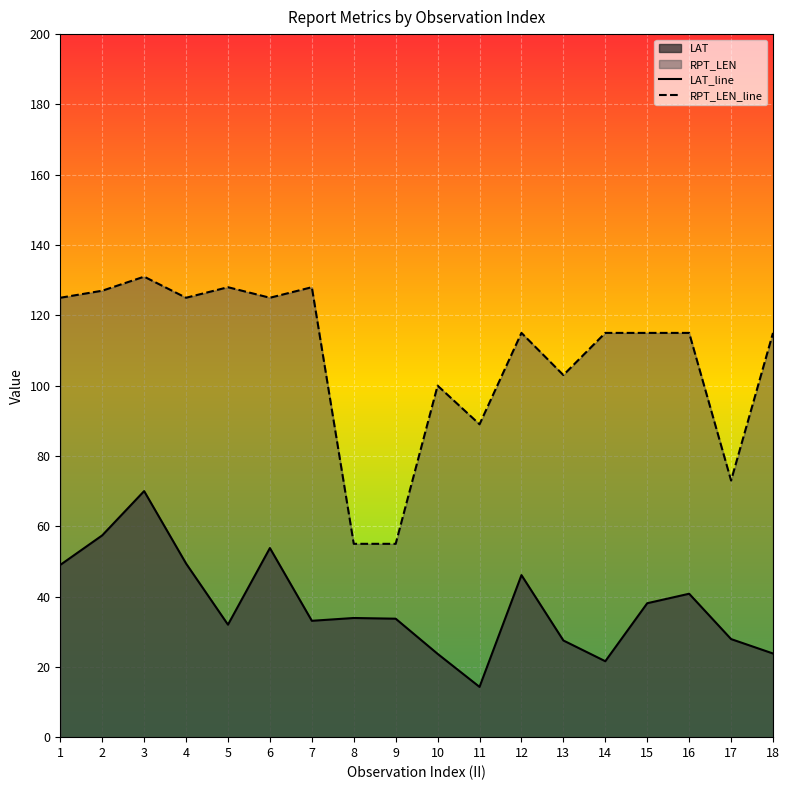

True or false: RPT_LEN_line and LAT_line intersect in this chart.

False